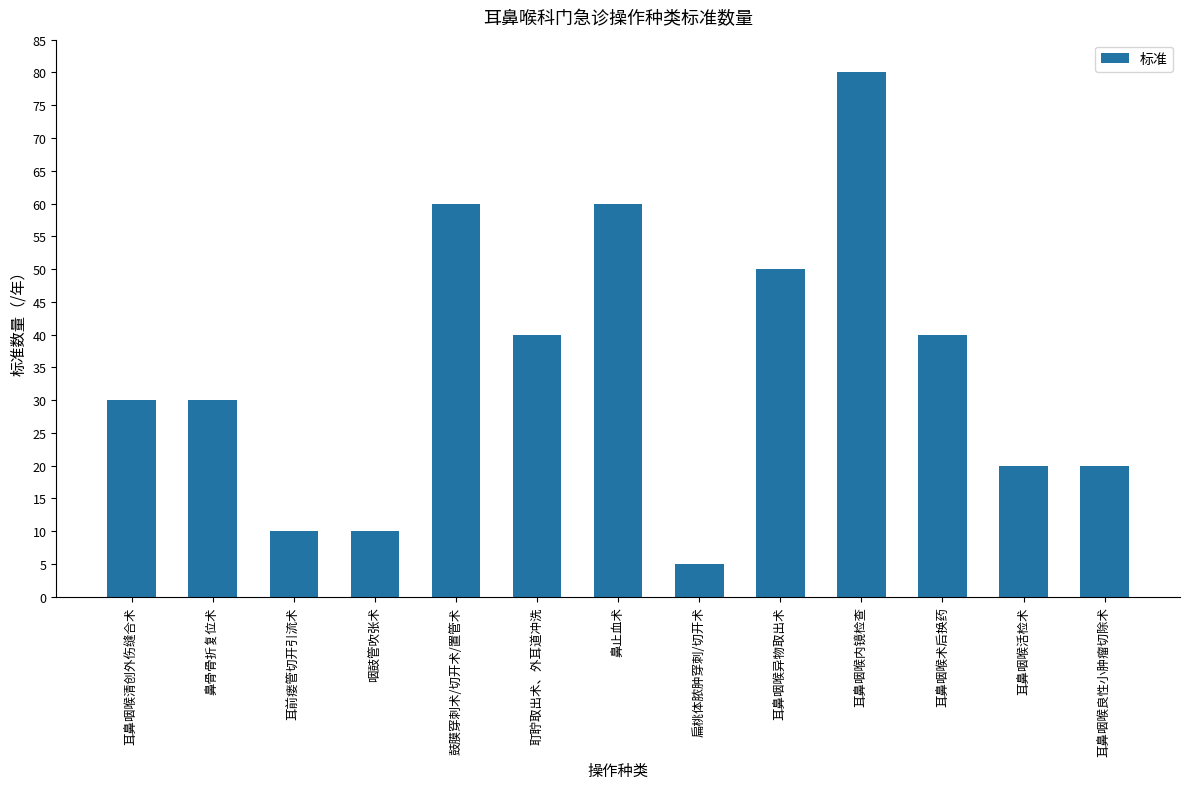

What position from the left is 鼓膜穿刺术/切开术/置管术?

5